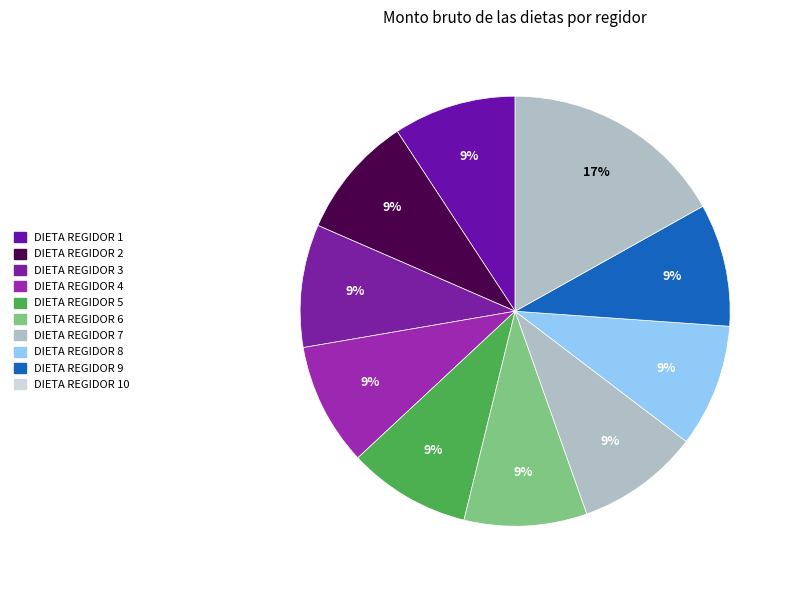

Is the sum of DIETA REGIDOR 2 and DIETA REGIDOR 10 greater than half?

No